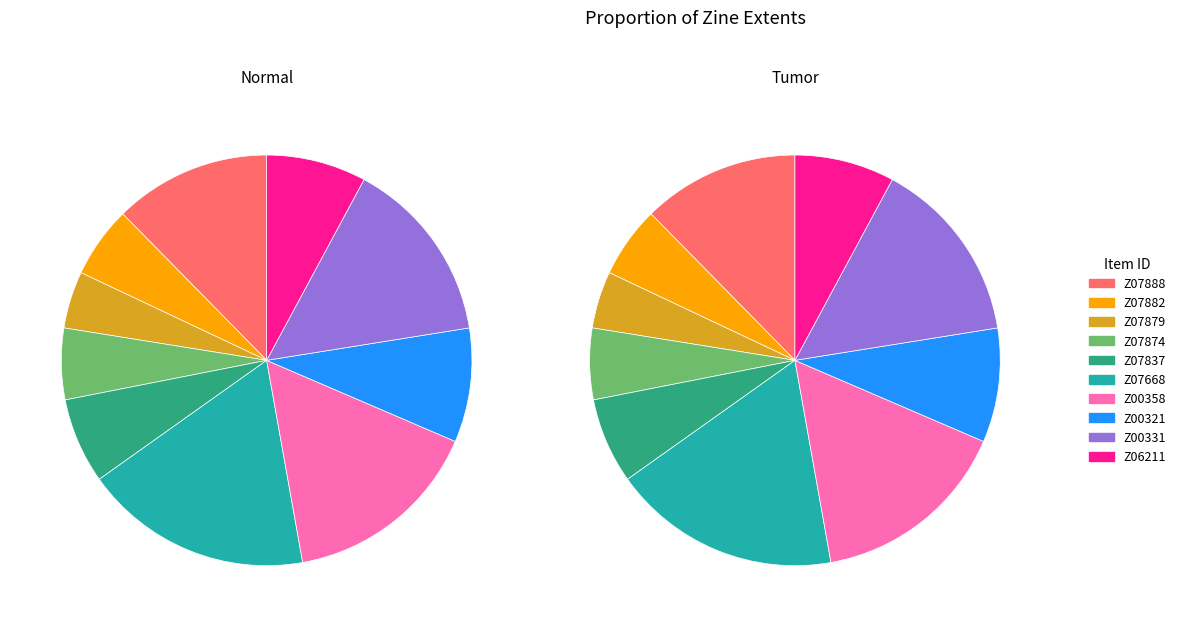

To the nearest percent, what is the combined percentage of Z07874 and Z06211?

13%